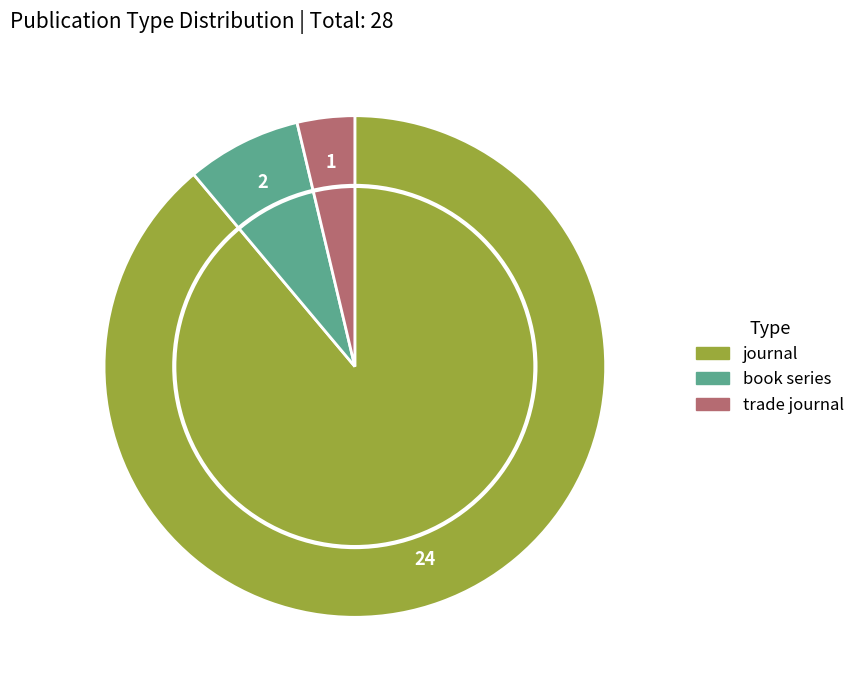

What is the largest slice in the pie chart?

journal